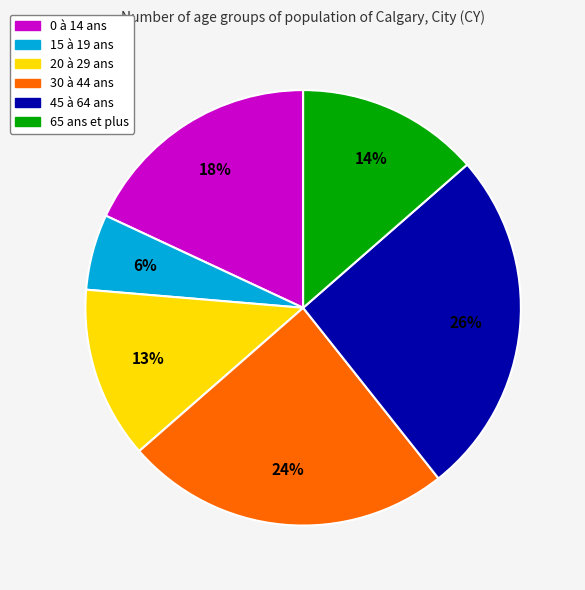

Count the number of slices in the pie.

6